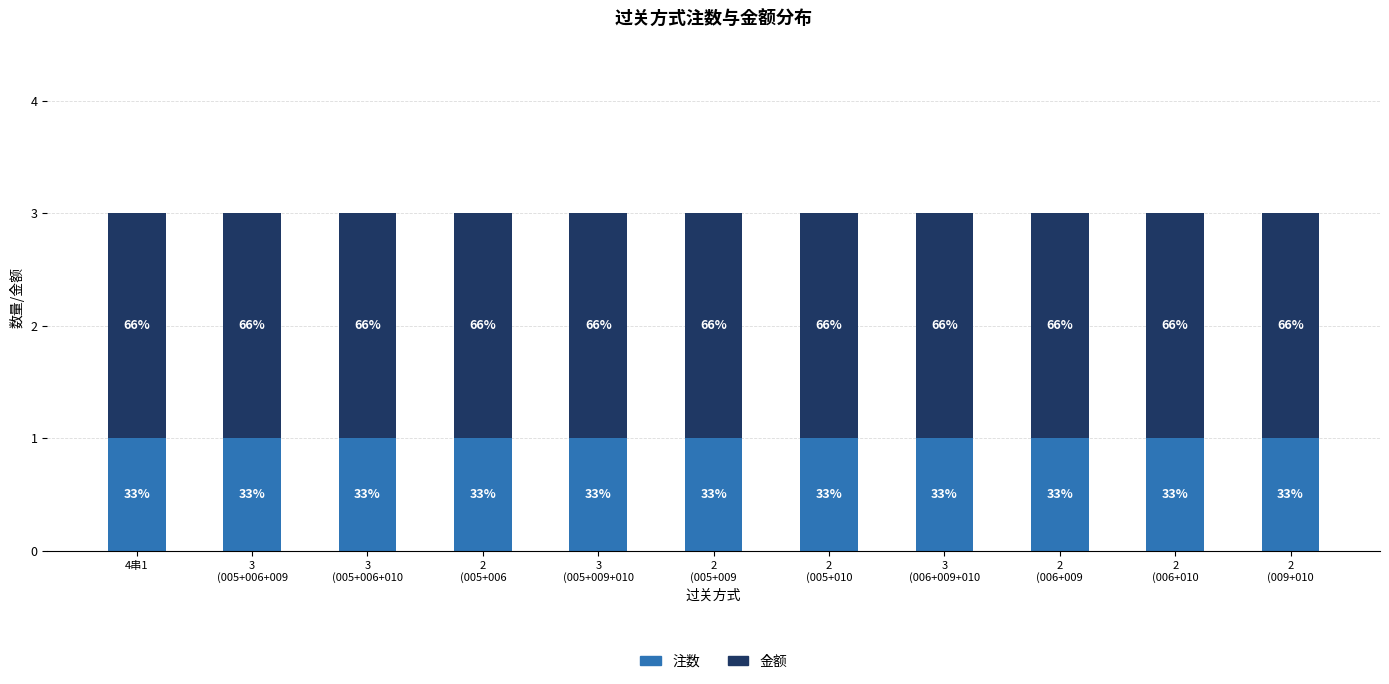

Are the bars horizontal?

No